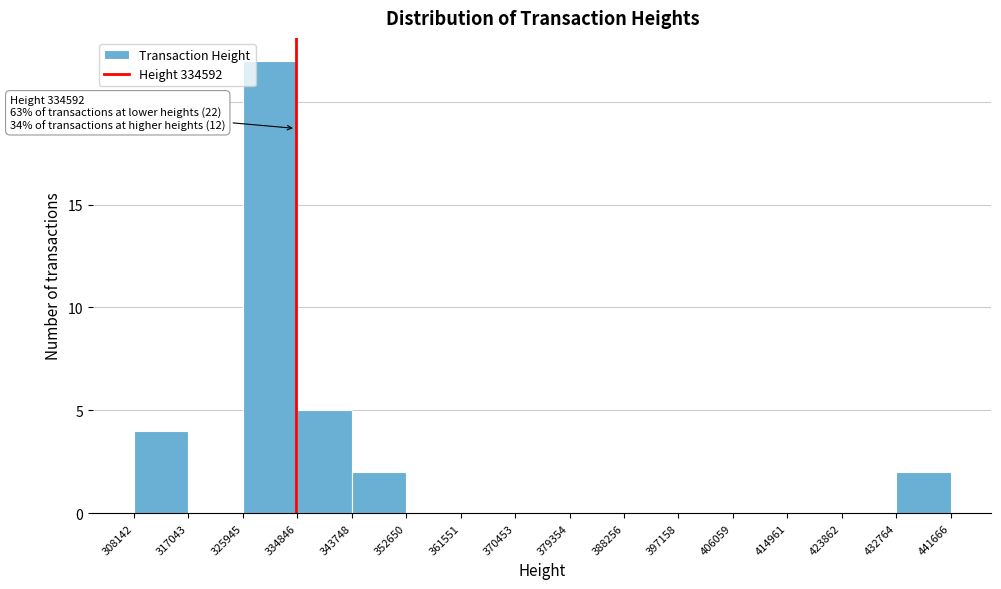

Which range on the x-axis has the tallest bar?

325945 to 334846